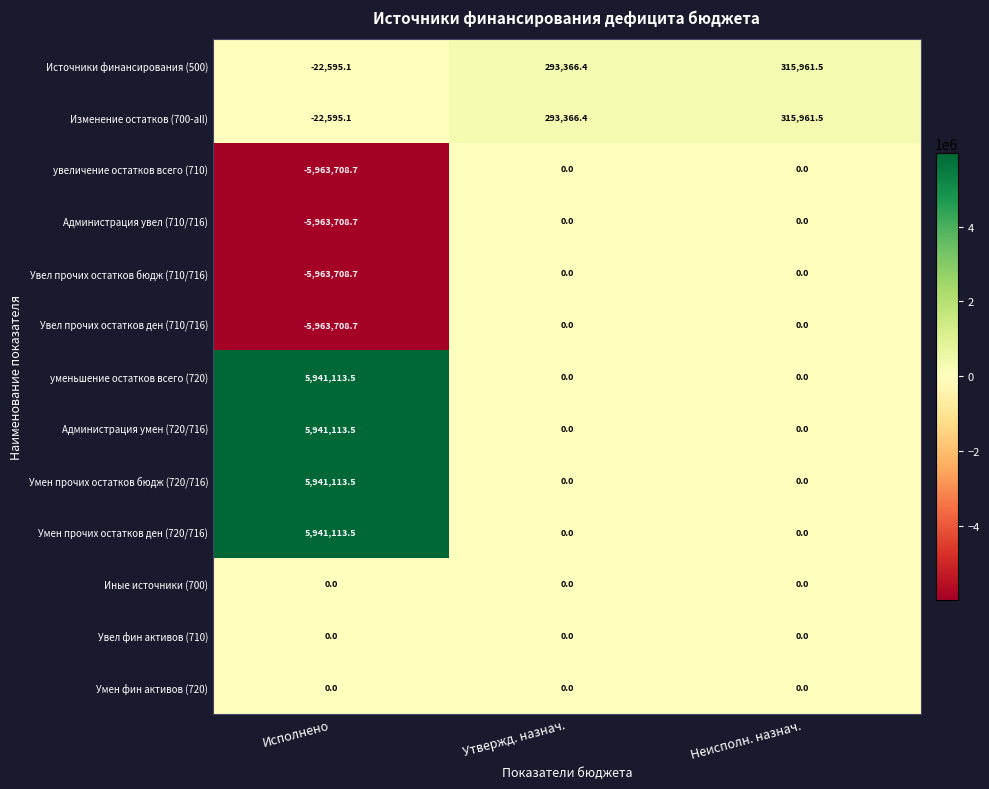

At which category is the sum across all series the highest?

Неисполн. назнач.